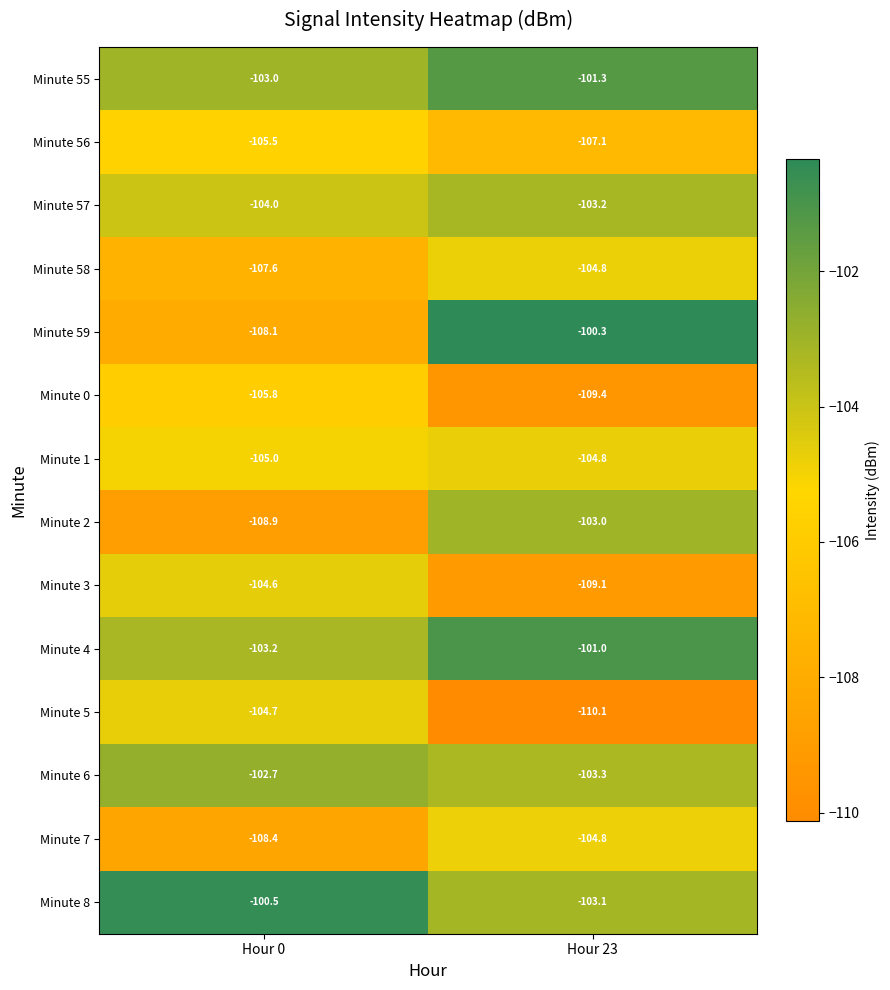

Which series has the largest total across all categories?

Minute 8